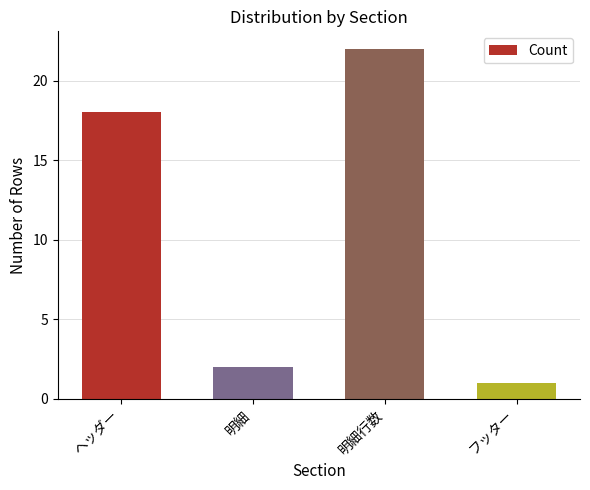

What is the difference between the maximum and minimum values?

21